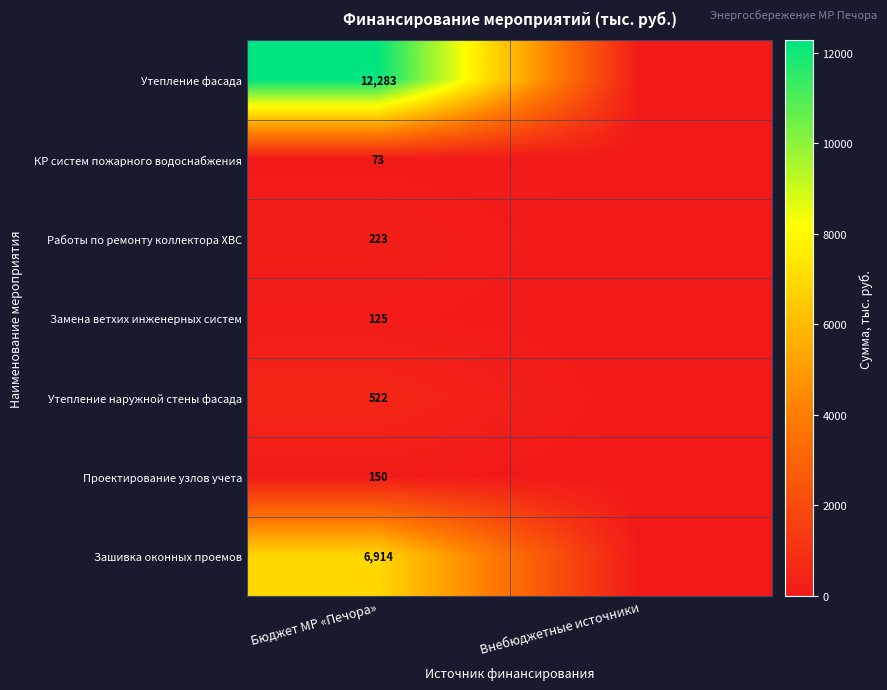

What is the difference between the highest and lowest values at Бюджет МР «Печора»?

12210